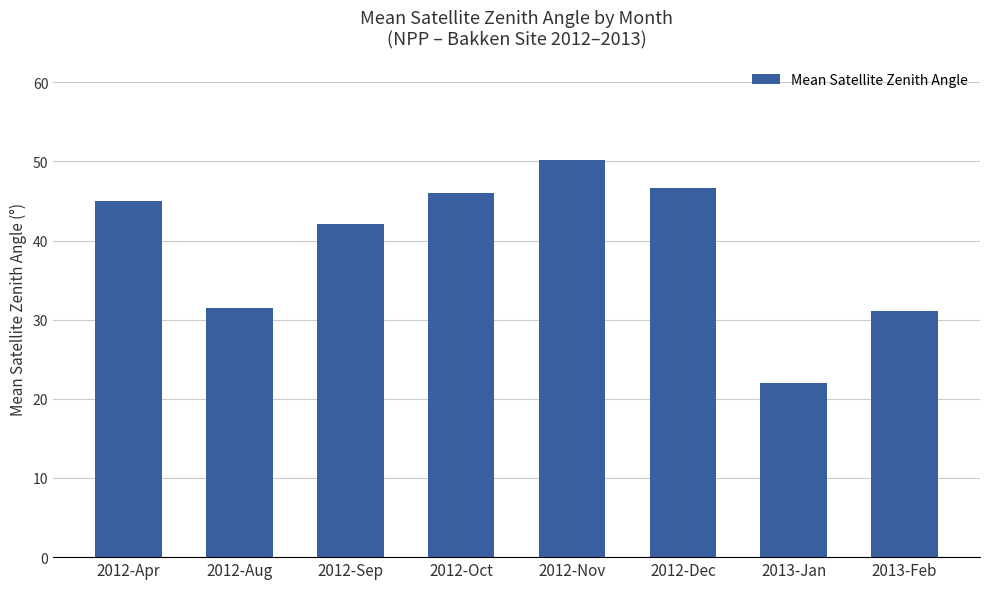

The chart shows a value of 31.1 at 2013-Feb. True or false?

True